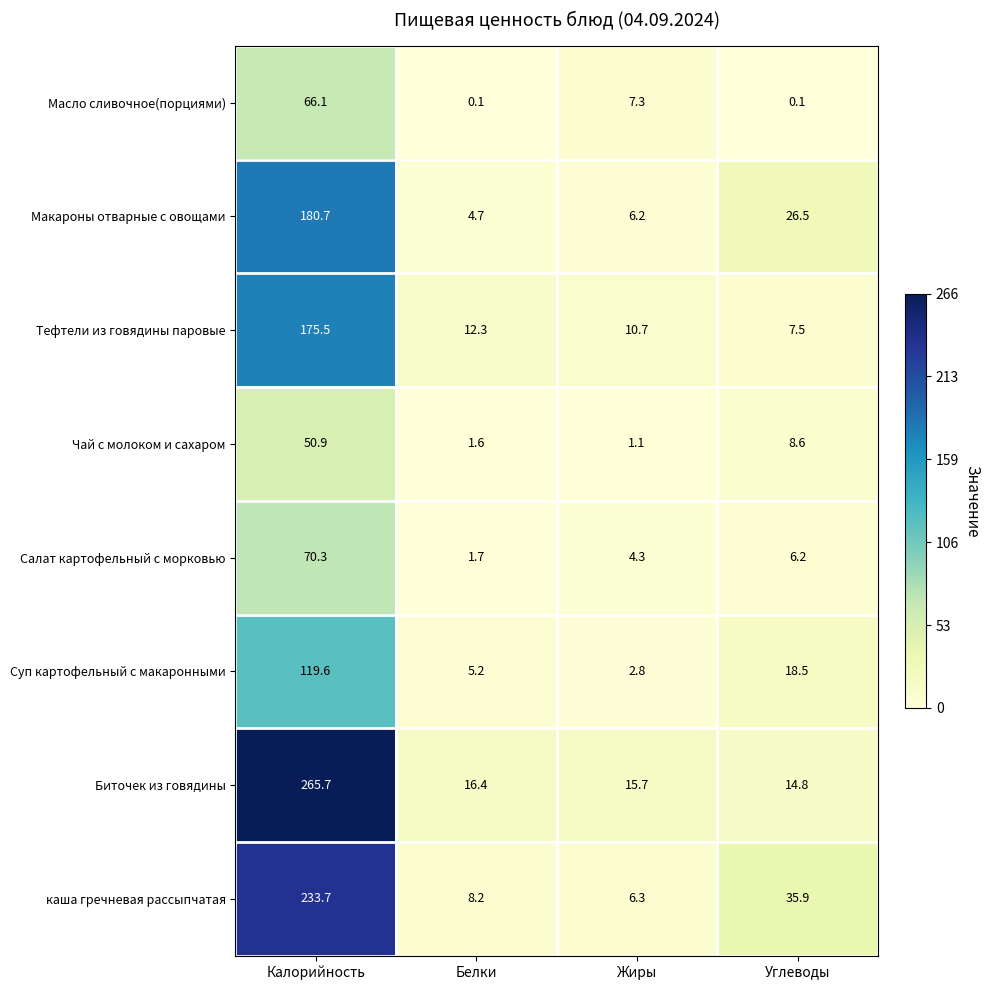

Between Калорийность and Жиры, which series saw the biggest shift?

Биточек из говядины